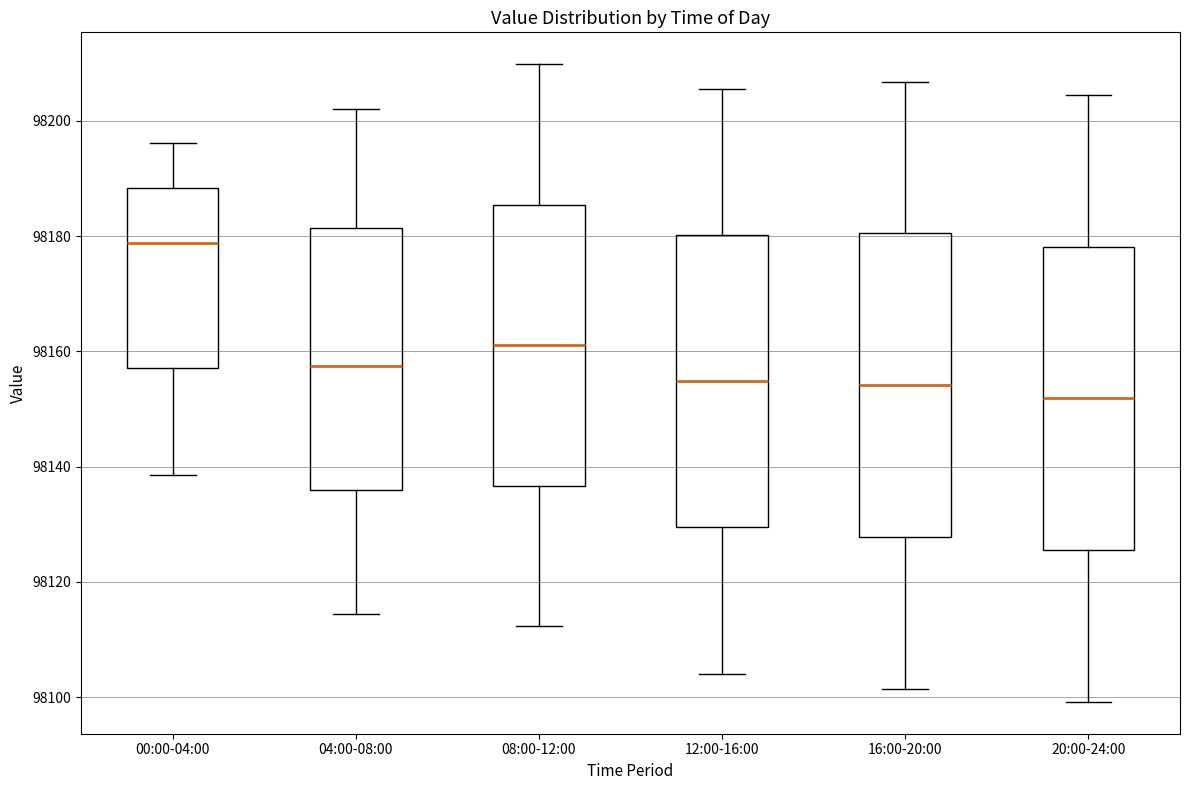

Which box's median line is the highest?

00:00-04:00